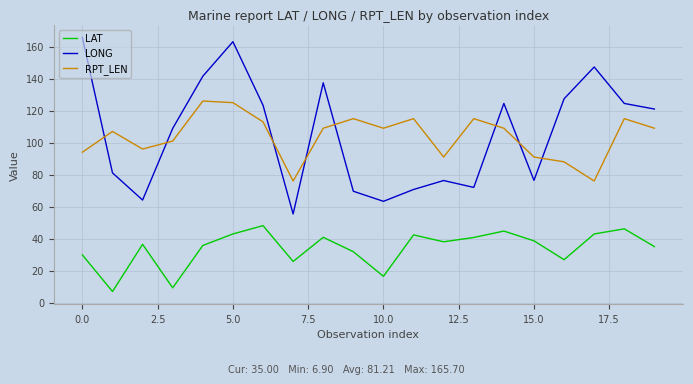

Which series has the largest range (max minus min)?

LONG